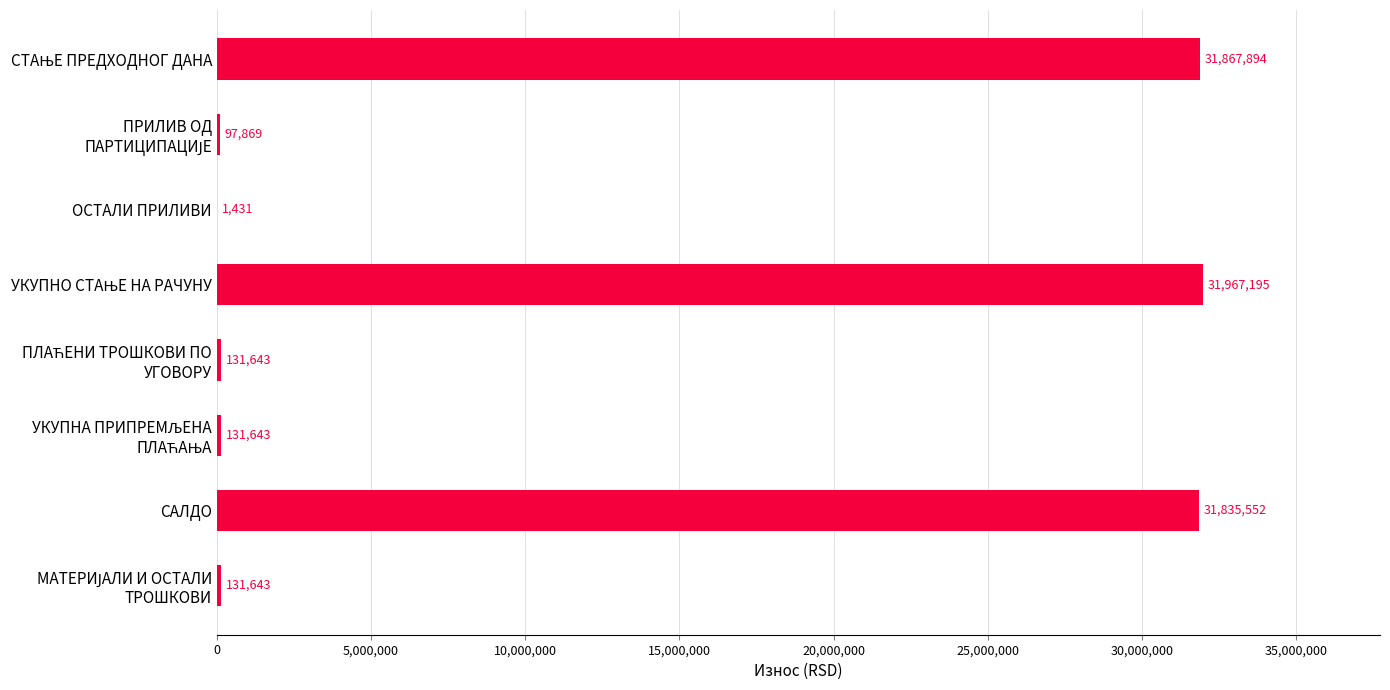

True or false: the data shows 31835551.7 at САЛДО.

True